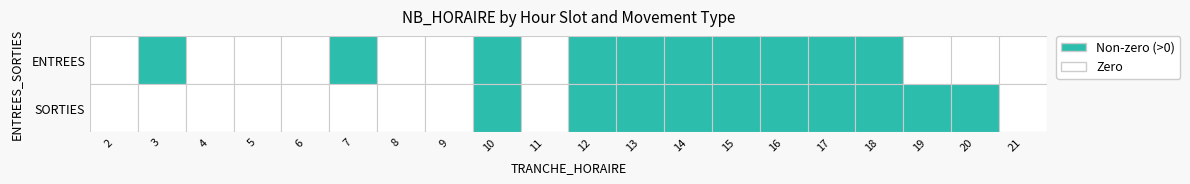

How many values in the ENTREES series are below 1?

10